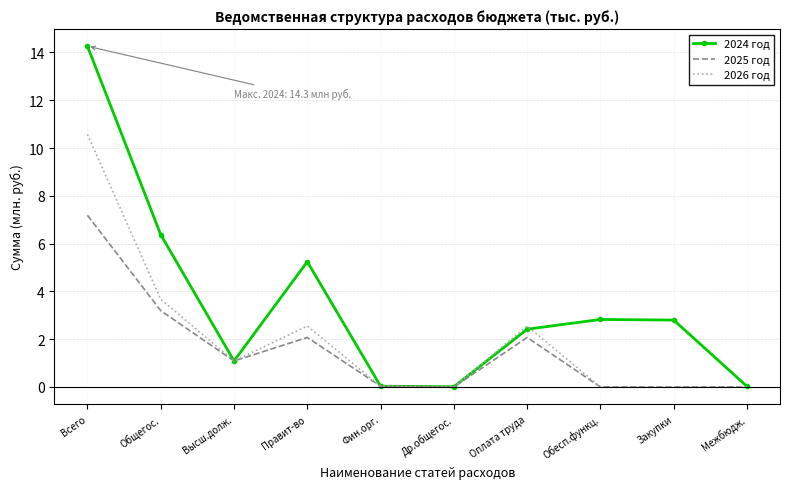

Where is 2025 год nearest to the value 3?

Общегос.